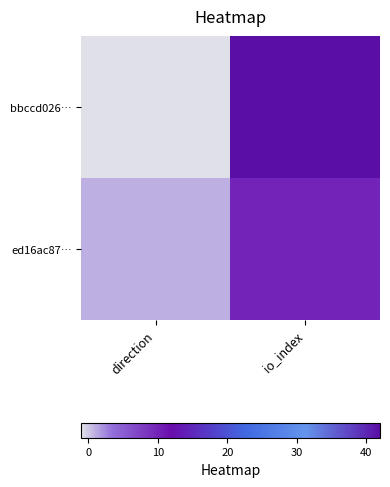

At which category is the sum across all series the highest?

io_index